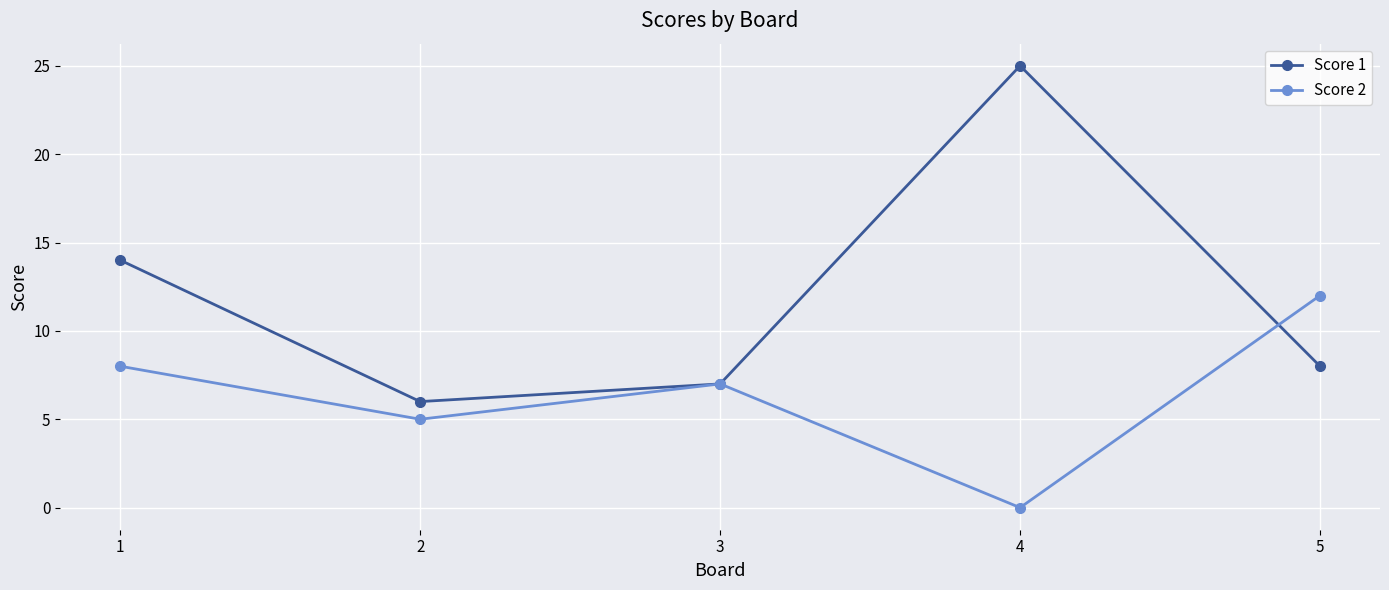

After their last crossing, which series has the higher values: Score 2 or Score 1?

Score 2